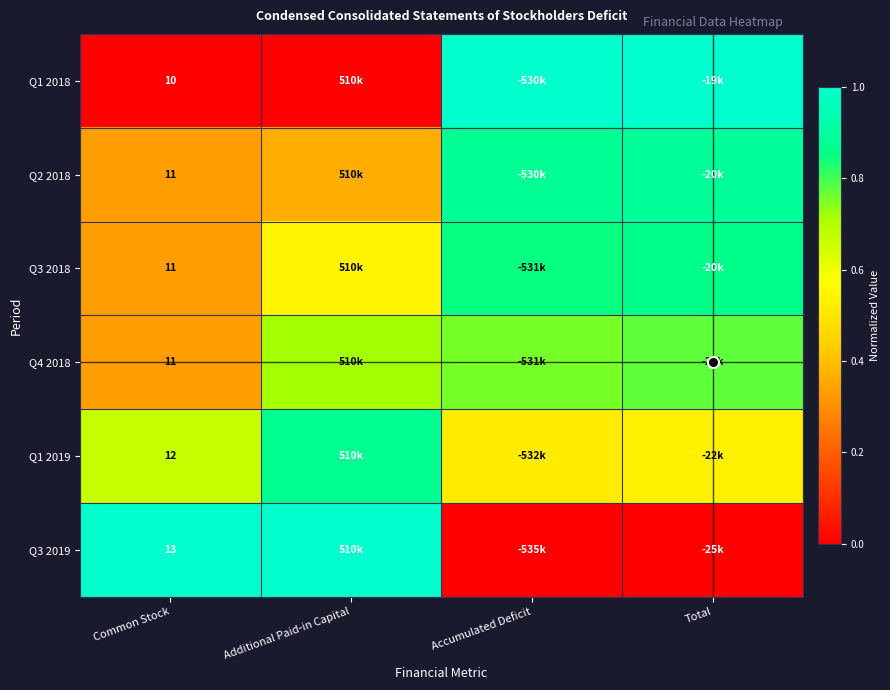

Is it true that Q3 2018 equals 0.3 at Common Stock?

True